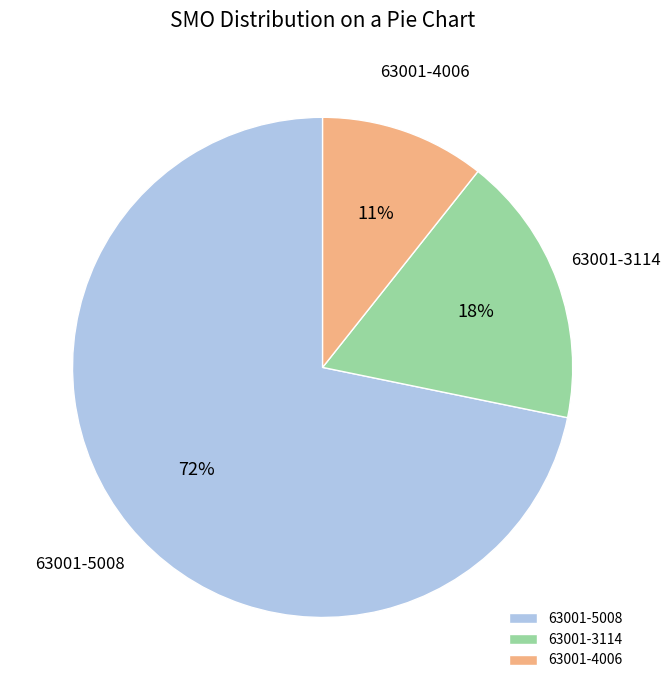

To the nearest percent, what is the average slice percentage?

33%